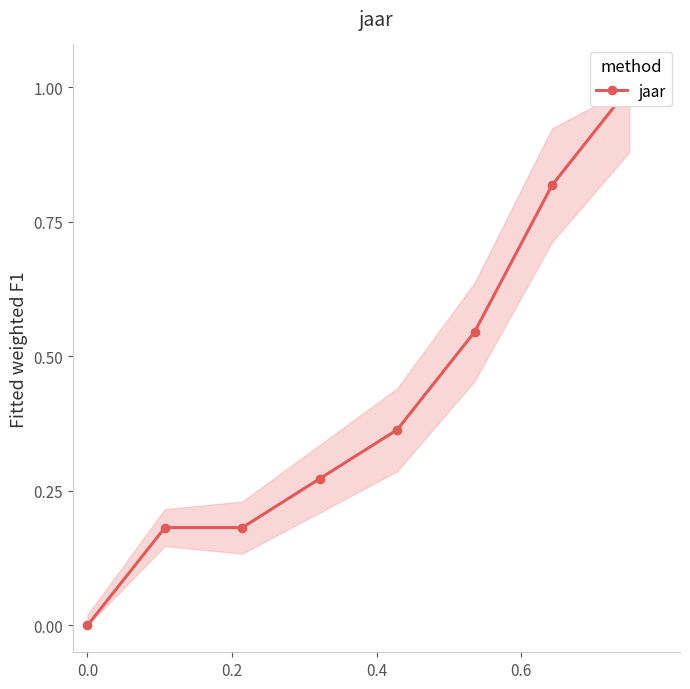

Which has a higher value, 0.2 or 0.0?

0.2